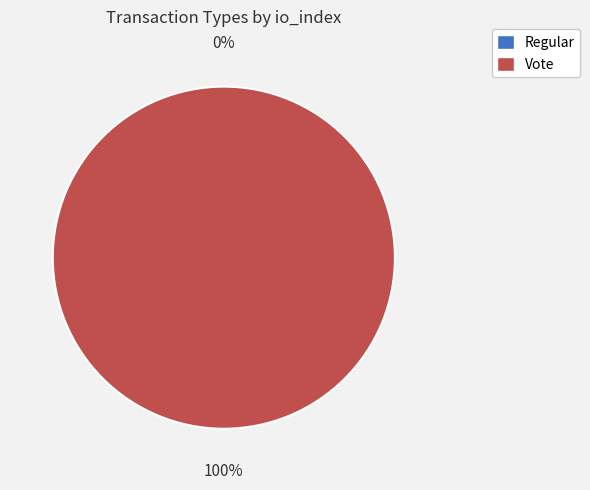

Rank the categories by value from lowest to highest.

Regular, Vote